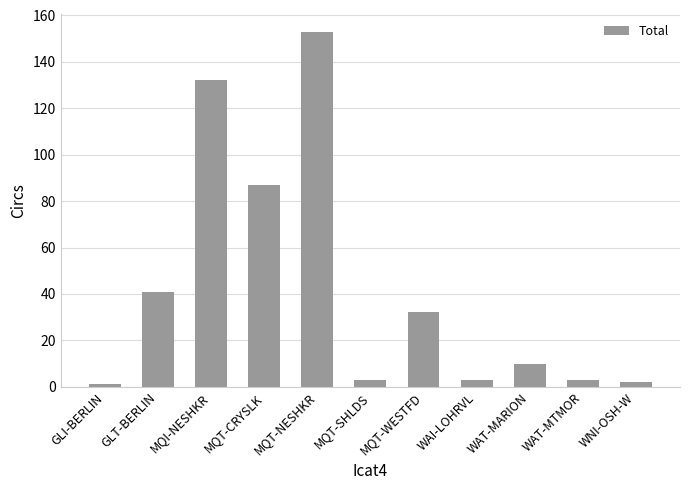

The value at MQT-NESHKR is 227. True or false?

False